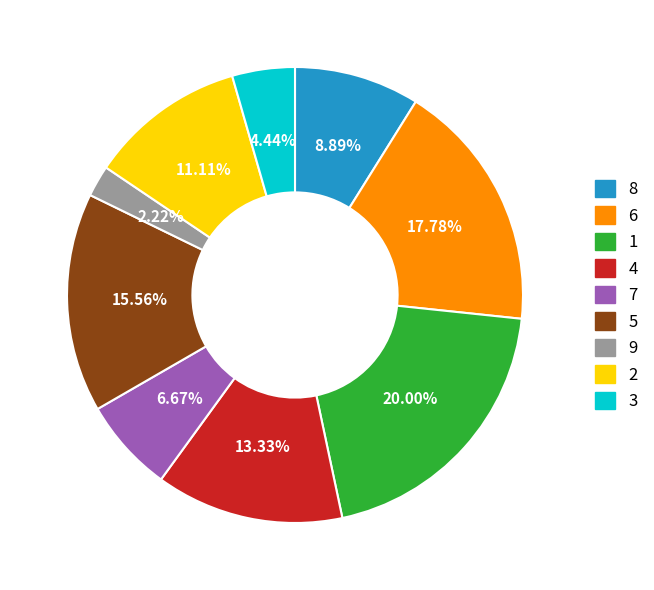

Is there any slice that represents more than half of the pie?

No